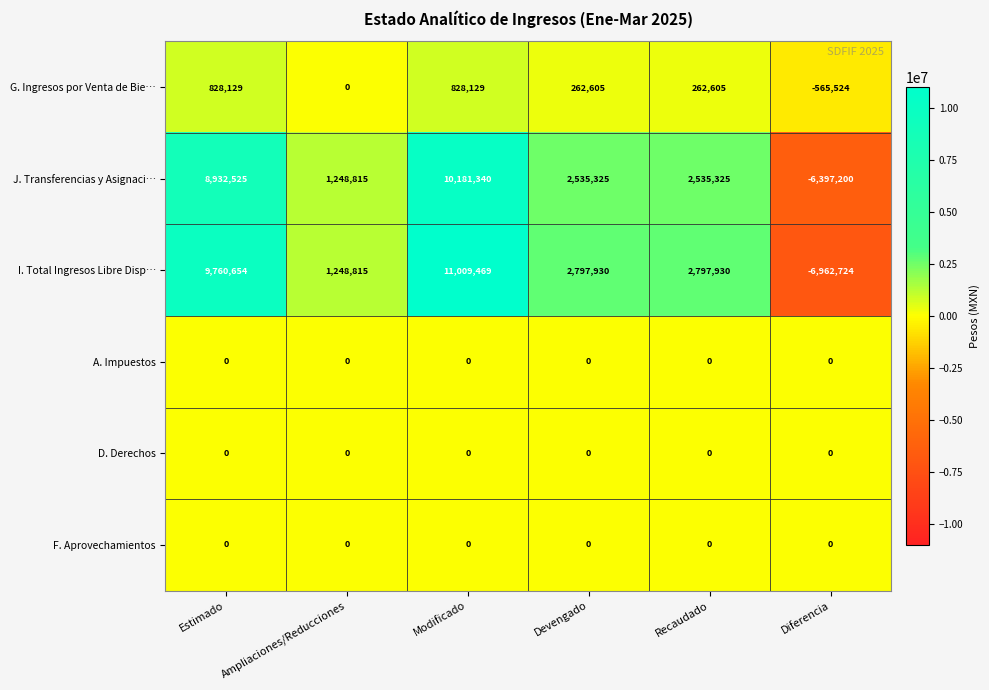

What is the maximum value shown in the chart?

11009469